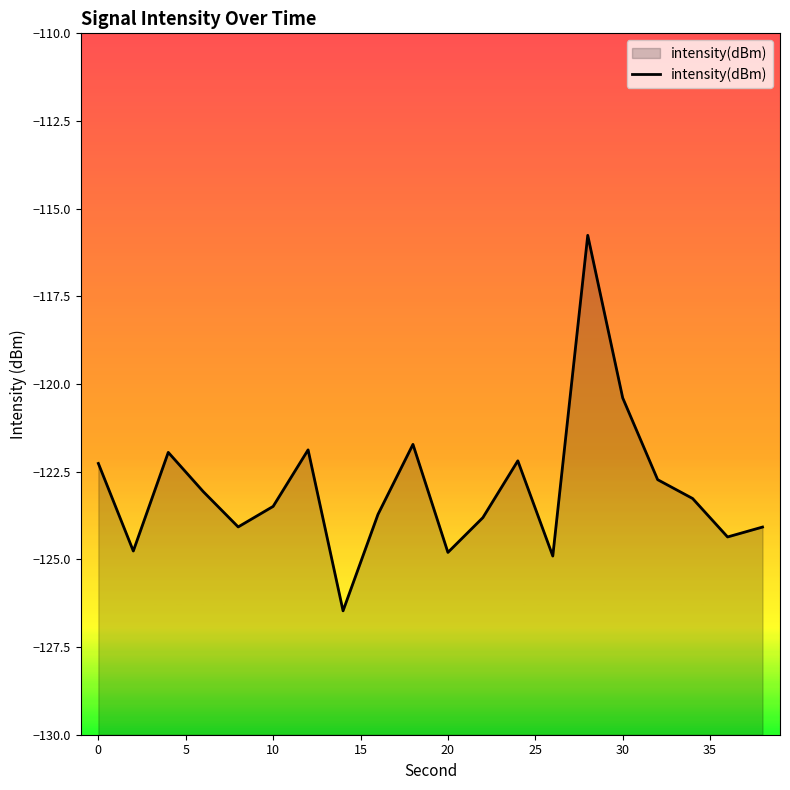

The chart shows a value of -213.2 at 20. True or false?

False